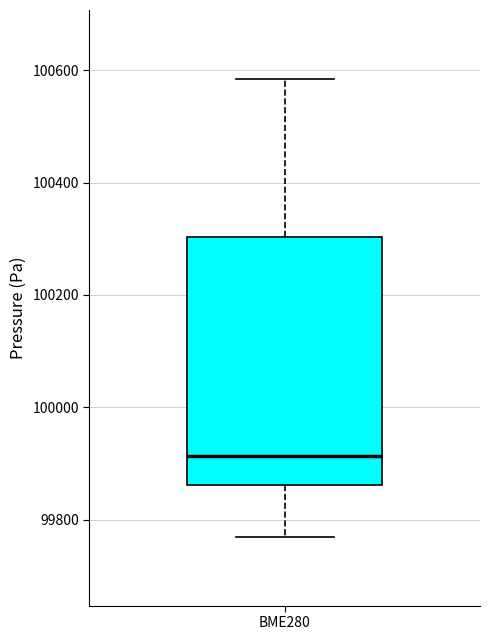

Read this box plot against the y-axis: the position of the median line, the range covered by the box, and the ends of both whiskers. The values are not printed on the chart, so give them approximately, as read against the axis.

median 99920, box 99860 to 100300, whiskers 99760 to 100580